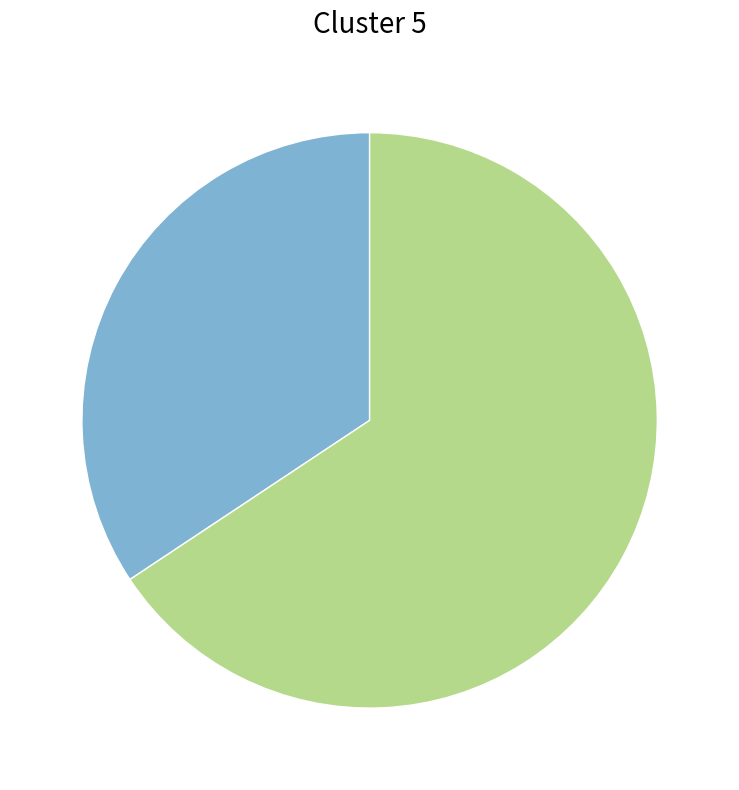

Is there a majority slice in this chart?

Yes